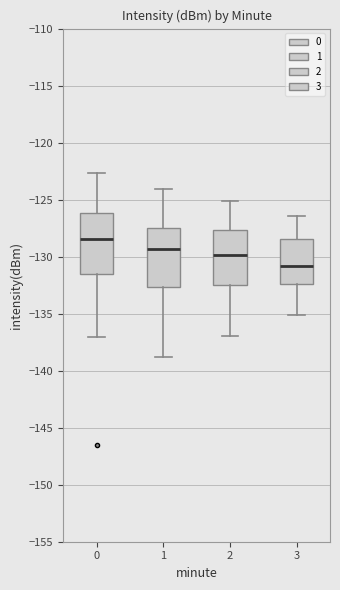

Where does the lower whisker of the box at x = 2 end on the y-axis? The values are not printed on the chart, so give them approximately, as read against the axis.

-137.0